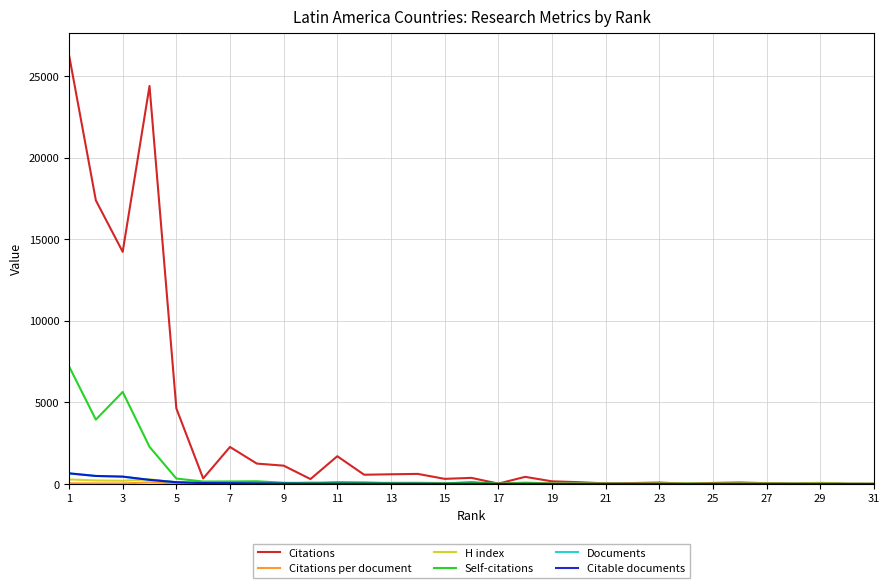

Which series has the largest total across all categories?

Citations